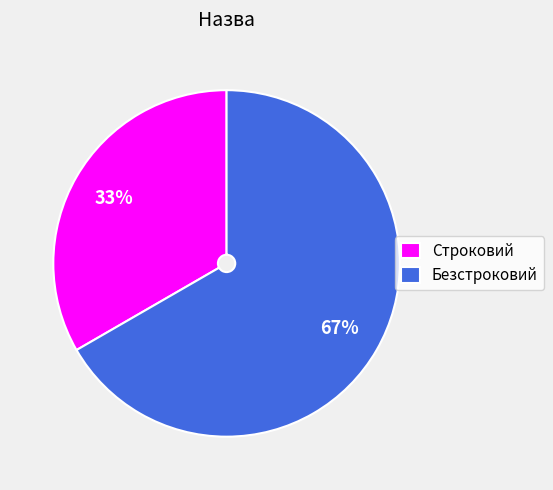

Rank the categories by value from highest to lowest.

Безстроковий, Строковий